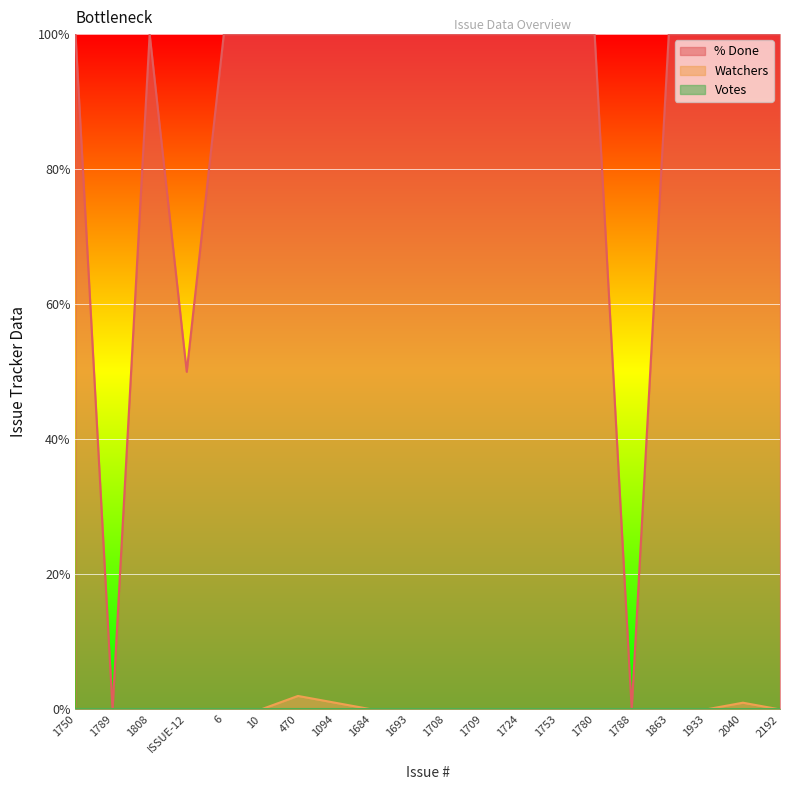

The value of % Done at 1788 is 63. True or false?

False